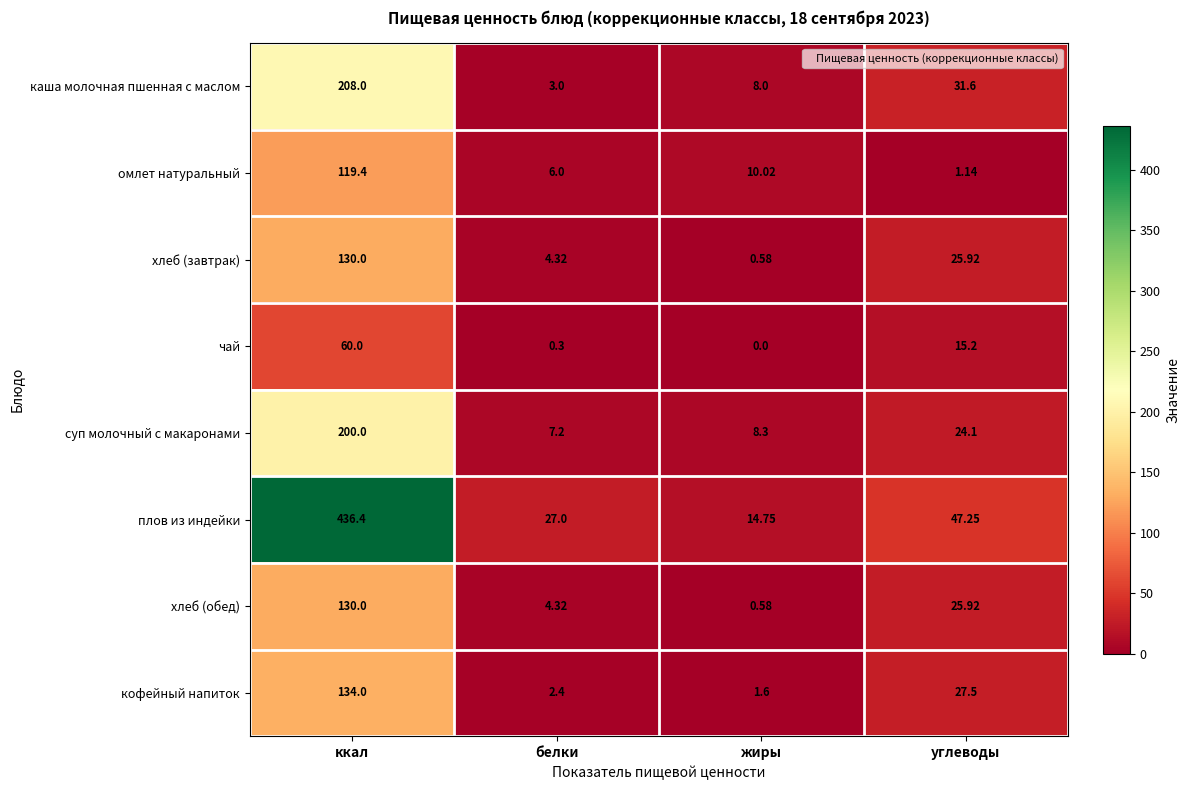

What is the greatest value displayed?

436.4